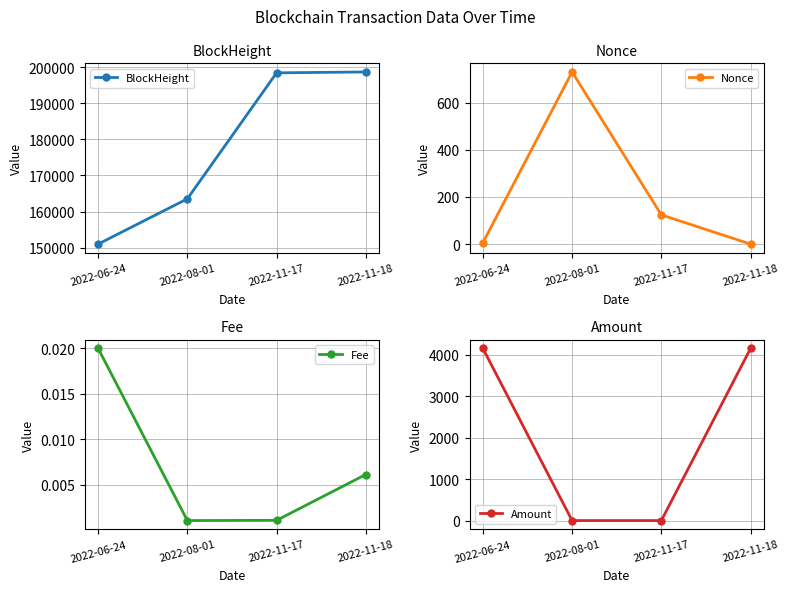

Reading left to right, what are all the values shown in this chart?

BlockHeight: 151016.0	163539.0	198383.0	198638.0
Nonce: 6.0	731.0	124.0	0.0
Fee: 0.0	0.0	0.0	0.0
Amount: 4150.0	0.0	0.0	4149.0